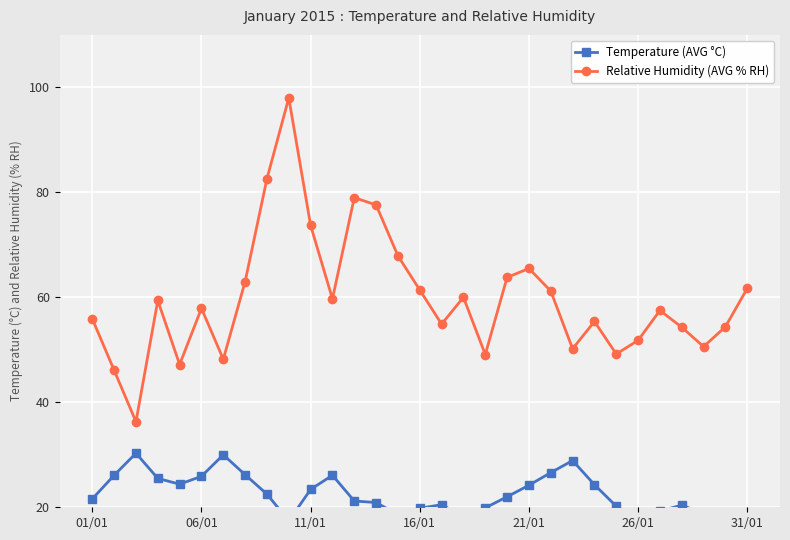

Count the number of categories in the chart.

31